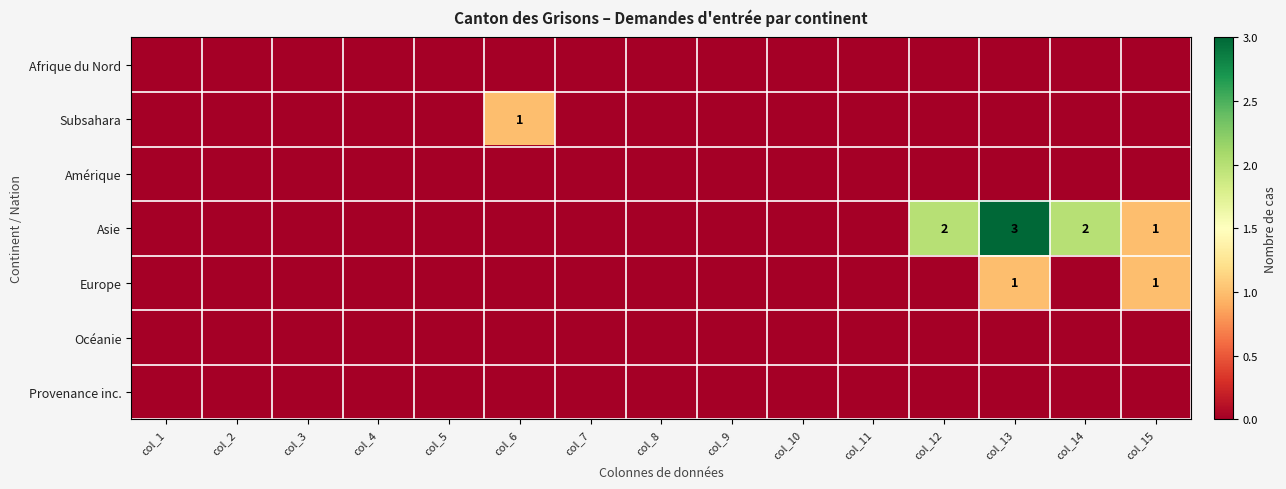

Rank the categories by Amérique value from lowest to highest.

col_1, col_2, col_3, col_4, col_5, col_6, col_7, col_8, col_9, col_10, col_11, col_12, col_13, col_14, col_15